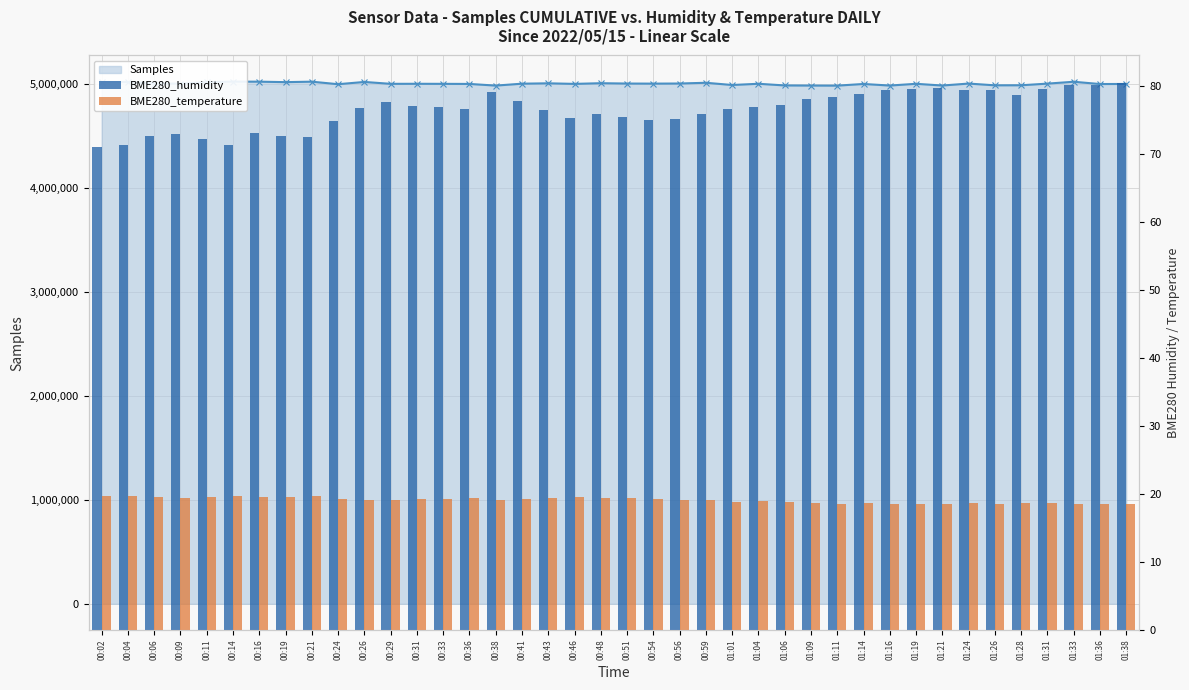

What is the difference between the BME280_humidity values at 00:21 and 00:02?

1.4